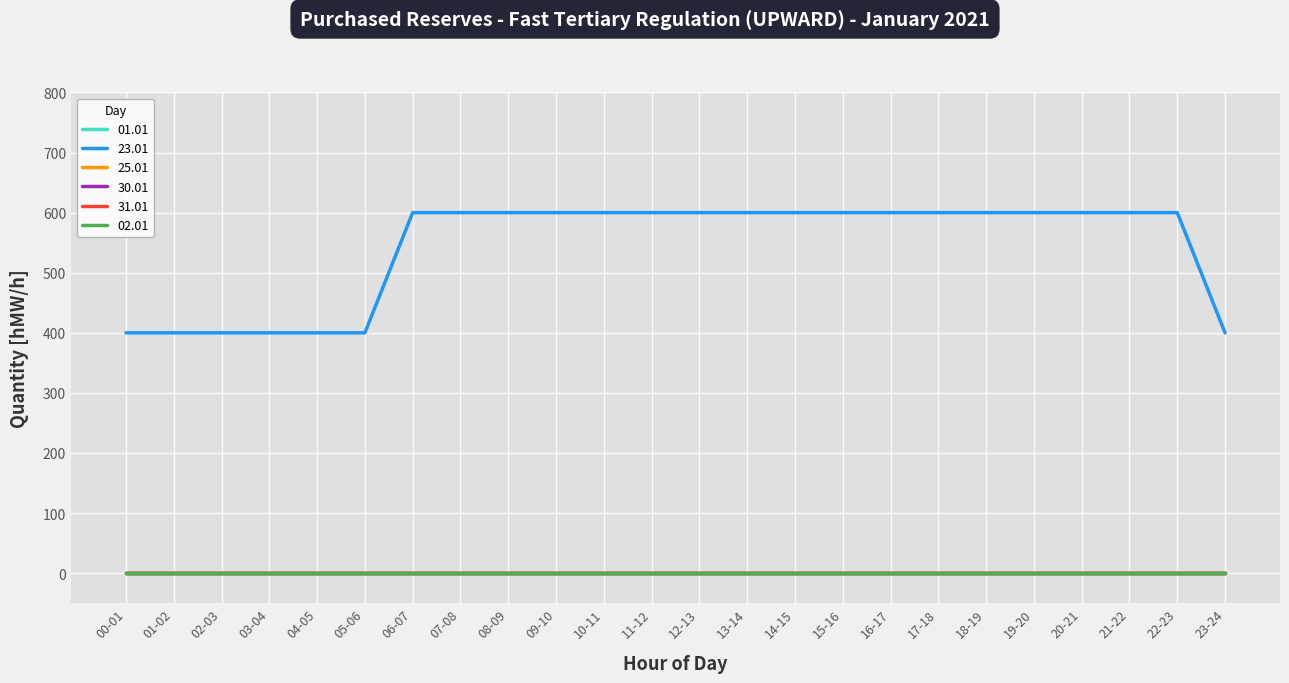

Which category has the highest value in the 25.01 series?

00-01